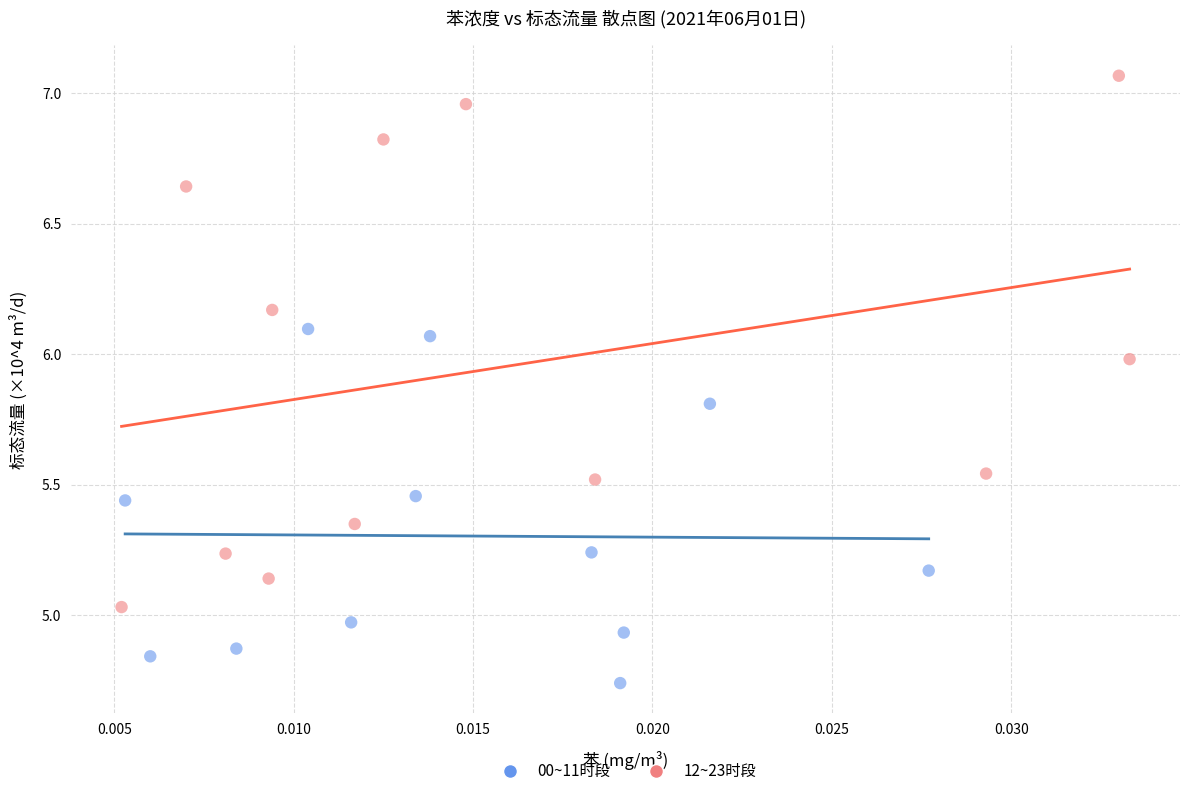

Which series has the widest spread of Y values?

12~23时段